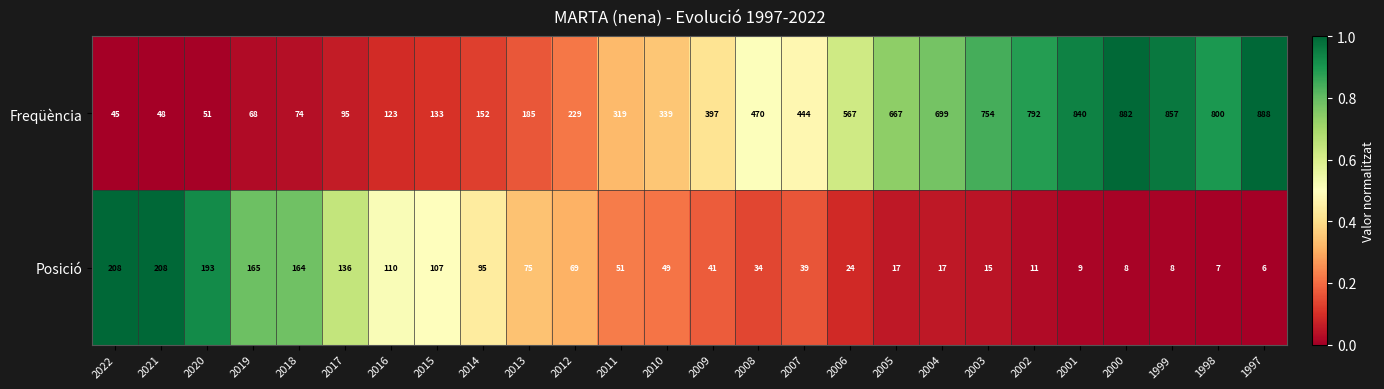

Between 2015 and 1999, which series saw the biggest shift?

Freqüència